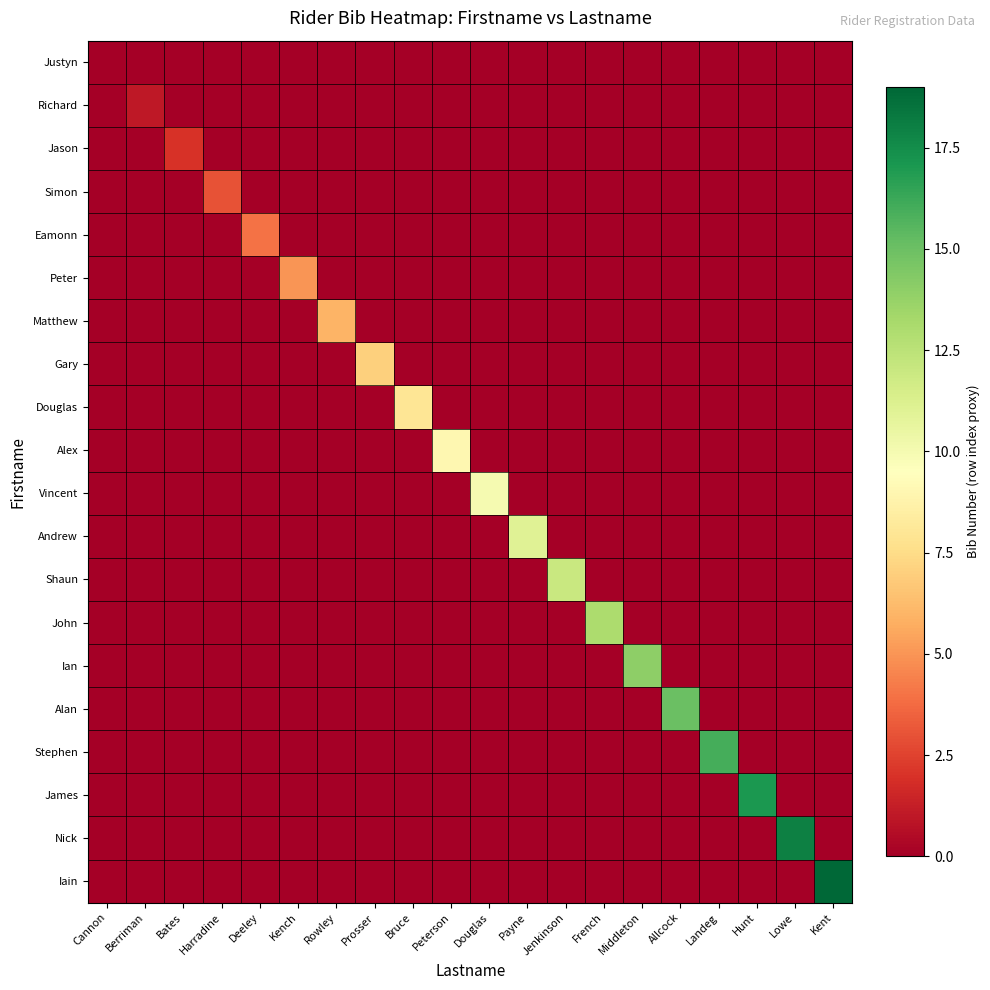

Reading right to left, extract all data points from this chart.

Justyn: Kent=0	Lowe=0	Hunt=0	Landeg=0	Allcock=0	Middleton=0	French=0	Jenkinson=0	Payne=0	Douglas=0	Peterson=0	Bruce=0	Prosser=0	Rowley=0	Kench=0	Deeley=0	Harradine=0	Bates=0	Berriman=0	Cannon=0
Richard: Kent=0	Lowe=0	Hunt=0	Landeg=0	Allcock=0	Middleton=0	French=0	Jenkinson=0	Payne=0	Douglas=0	Peterson=0	Bruce=0	Prosser=0	Rowley=0	Kench=0	Deeley=0	Harradine=0	Bates=0	Berriman=1	Cannon=0
Jason: Kent=0	Lowe=0	Hunt=0	Landeg=0	Allcock=0	Middleton=0	French=0	Jenkinson=0	Payne=0	Douglas=0	Peterson=0	Bruce=0	Prosser=0	Rowley=0	Kench=0	Deeley=0	Harradine=0	Bates=2	Berriman=0	Cannon=0
Simon: Kent=0	Lowe=0	Hunt=0	Landeg=0	Allcock=0	Middleton=0	French=0	Jenkinson=0	Payne=0	Douglas=0	Peterson=0	Bruce=0	Prosser=0	Rowley=0	Kench=0	Deeley=0	Harradine=3	Bates=0	Berriman=0	Cannon=0
Eamonn: Kent=0	Lowe=0	Hunt=0	Landeg=0	Allcock=0	Middleton=0	French=0	Jenkinson=0	Payne=0	Douglas=0	Peterson=0	Bruce=0	Prosser=0	Rowley=0	Kench=0	Deeley=4	Harradine=0	Bates=0	Berriman=0	Cannon=0
Peter: Kent=0	Lowe=0	Hunt=0	Landeg=0	Allcock=0	Middleton=0	French=0	Jenkinson=0	Payne=0	Douglas=0	Peterson=0	Bruce=0	Prosser=0	Rowley=0	Kench=5	Deeley=0	Harradine=0	Bates=0	Berriman=0	Cannon=0
Matthew: Kent=0	Lowe=0	Hunt=0	Landeg=0	Allcock=0	Middleton=0	French=0	Jenkinson=0	Payne=0	Douglas=0	Peterson=0	Bruce=0	Prosser=0	Rowley=6	Kench=0	Deeley=0	Harradine=0	Bates=0	Berriman=0	Cannon=0
Gary: Kent=0	Lowe=0	Hunt=0	Landeg=0	Allcock=0	Middleton=0	French=0	Jenkinson=0	Payne=0	Douglas=0	Peterson=0	Bruce=0	Prosser=7	Rowley=0	Kench=0	Deeley=0	Harradine=0	Bates=0	Berriman=0	Cannon=0
Douglas: Kent=0	Lowe=0	Hunt=0	Landeg=0	Allcock=0	Middleton=0	French=0	Jenkinson=0	Payne=0	Douglas=0	Peterson=0	Bruce=8	Prosser=0	Rowley=0	Kench=0	Deeley=0	Harradine=0	Bates=0	Berriman=0	Cannon=0
Alex: Kent=0	Lowe=0	Hunt=0	Landeg=0	Allcock=0	Middleton=0	French=0	Jenkinson=0	Payne=0	Douglas=0	Peterson=9	Bruce=0	Prosser=0	Rowley=0	Kench=0	Deeley=0	Harradine=0	Bates=0	Berriman=0	Cannon=0
Vincent: Kent=0	Lowe=0	Hunt=0	Landeg=0	Allcock=0	Middleton=0	French=0	Jenkinson=0	Payne=0	Douglas=10	Peterson=0	Bruce=0	Prosser=0	Rowley=0	Kench=0	Deeley=0	Harradine=0	Bates=0	Berriman=0	Cannon=0
Andrew: Kent=0	Lowe=0	Hunt=0	Landeg=0	Allcock=0	Middleton=0	French=0	Jenkinson=0	Payne=11	Douglas=0	Peterson=0	Bruce=0	Prosser=0	Rowley=0	Kench=0	Deeley=0	Harradine=0	Bates=0	Berriman=0	Cannon=0
Shaun: Kent=0	Lowe=0	Hunt=0	Landeg=0	Allcock=0	Middleton=0	French=0	Jenkinson=12	Payne=0	Douglas=0	Peterson=0	Bruce=0	Prosser=0	Rowley=0	Kench=0	Deeley=0	Harradine=0	Bates=0	Berriman=0	Cannon=0
John: Kent=0	Lowe=0	Hunt=0	Landeg=0	Allcock=0	Middleton=0	French=13	Jenkinson=0	Payne=0	Douglas=0	Peterson=0	Bruce=0	Prosser=0	Rowley=0	Kench=0	Deeley=0	Harradine=0	Bates=0	Berriman=0	Cannon=0
Ian: Kent=0	Lowe=0	Hunt=0	Landeg=0	Allcock=0	Middleton=14	French=0	Jenkinson=0	Payne=0	Douglas=0	Peterson=0	Bruce=0	Prosser=0	Rowley=0	Kench=0	Deeley=0	Harradine=0	Bates=0	Berriman=0	Cannon=0
Alan: Kent=0	Lowe=0	Hunt=0	Landeg=0	Allcock=15	Middleton=0	French=0	Jenkinson=0	Payne=0	Douglas=0	Peterson=0	Bruce=0	Prosser=0	Rowley=0	Kench=0	Deeley=0	Harradine=0	Bates=0	Berriman=0	Cannon=0
Stephen: Kent=0	Lowe=0	Hunt=0	Landeg=16	Allcock=0	Middleton=0	French=0	Jenkinson=0	Payne=0	Douglas=0	Peterson=0	Bruce=0	Prosser=0	Rowley=0	Kench=0	Deeley=0	Harradine=0	Bates=0	Berriman=0	Cannon=0
James: Kent=0	Lowe=0	Hunt=17	Landeg=0	Allcock=0	Middleton=0	French=0	Jenkinson=0	Payne=0	Douglas=0	Peterson=0	Bruce=0	Prosser=0	Rowley=0	Kench=0	Deeley=0	Harradine=0	Bates=0	Berriman=0	Cannon=0
Nick: Kent=0	Lowe=18	Hunt=0	Landeg=0	Allcock=0	Middleton=0	French=0	Jenkinson=0	Payne=0	Douglas=0	Peterson=0	Bruce=0	Prosser=0	Rowley=0	Kench=0	Deeley=0	Harradine=0	Bates=0	Berriman=0	Cannon=0
Iain: Kent=19	Lowe=0	Hunt=0	Landeg=0	Allcock=0	Middleton=0	French=0	Jenkinson=0	Payne=0	Douglas=0	Peterson=0	Bruce=0	Prosser=0	Rowley=0	Kench=0	Deeley=0	Harradine=0	Bates=0	Berriman=0	Cannon=0